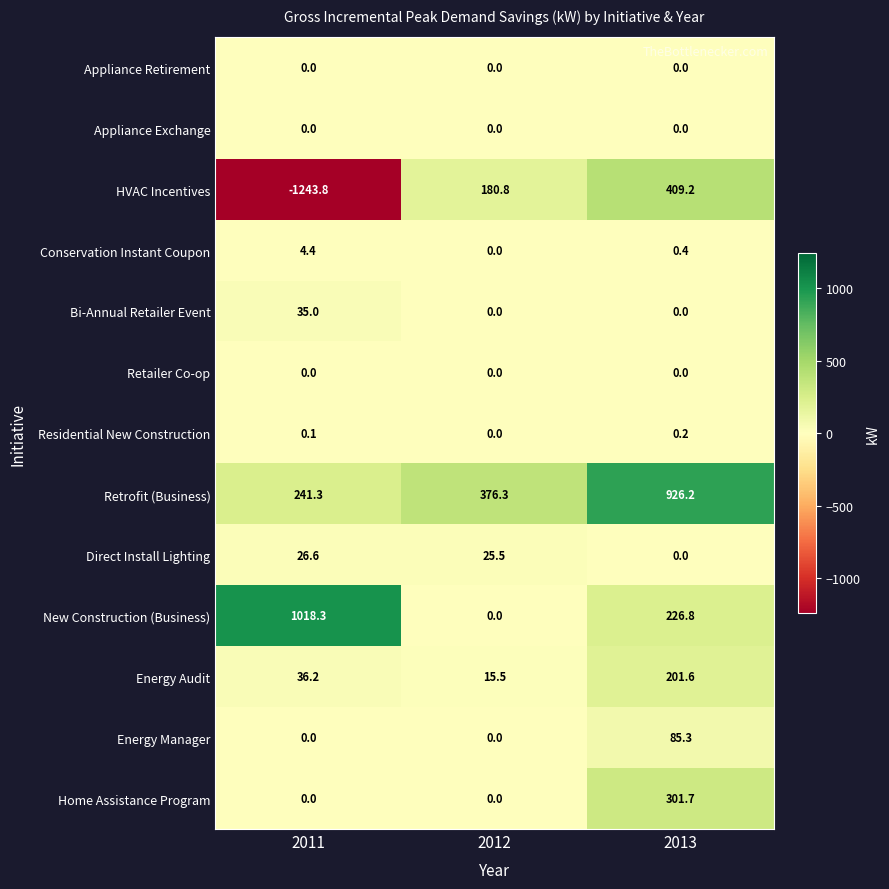

Count the number of data series in this chart.

13